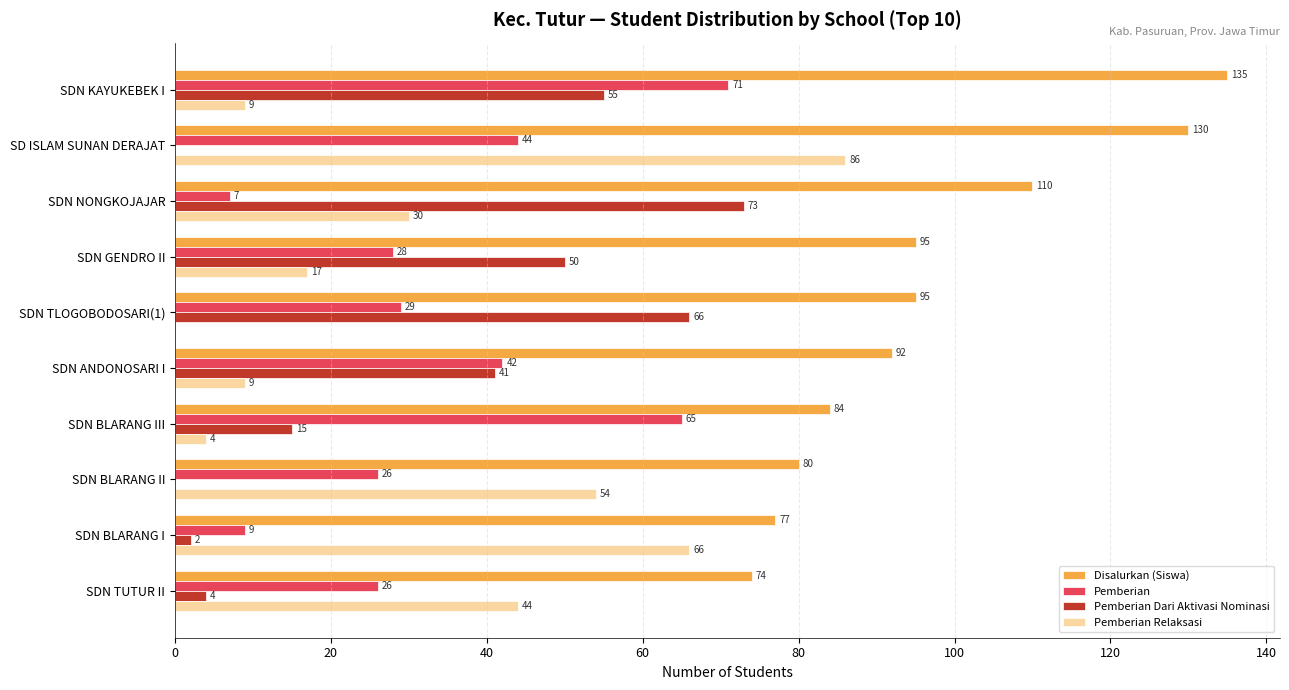

Which series has the widest spread of values?

Pemberian Relaksasi